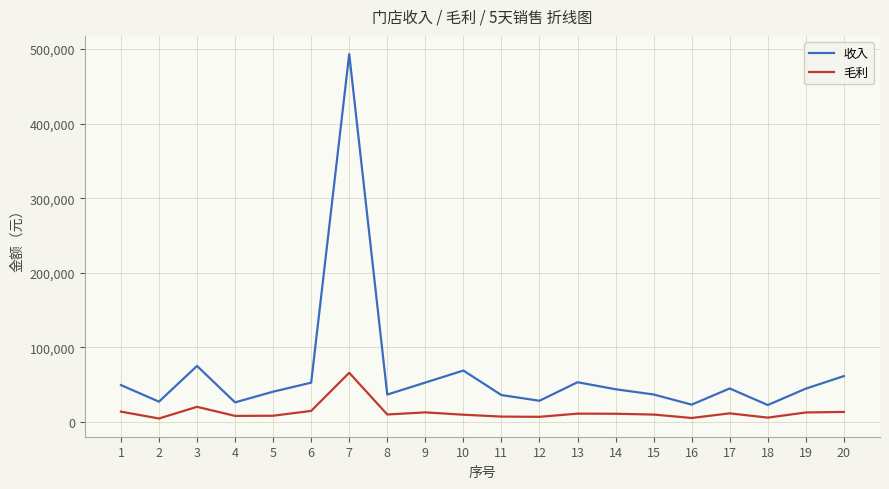

What is the lowest value of the 收入 series?

22658.3